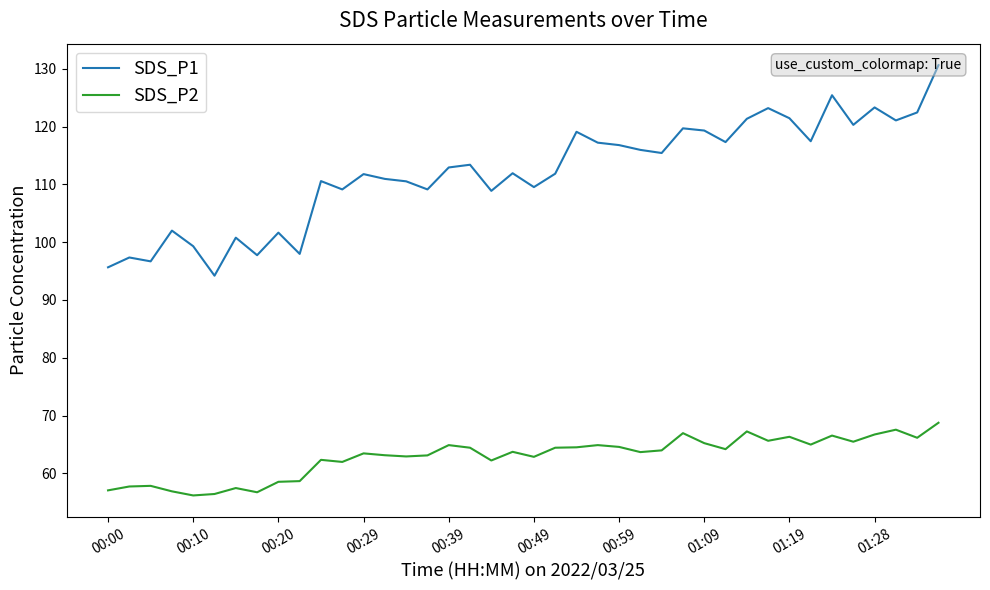

What is the minimum value shown in the chart?

56.2